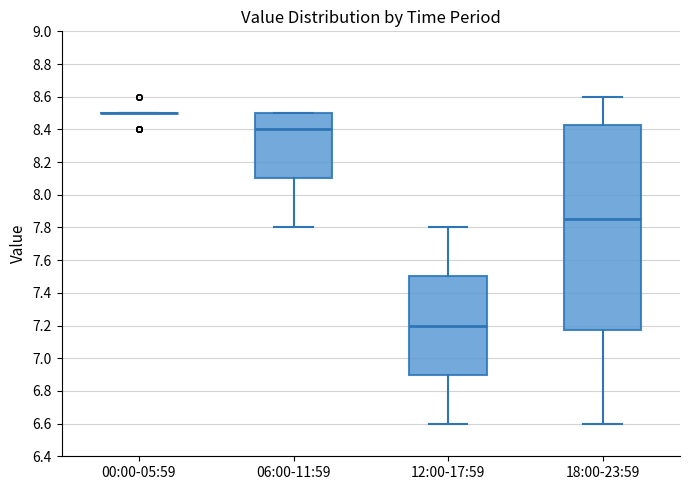

Reading left to right, read every box against the y-axis: the position of its median line, the range the box covers, and the ends of its whiskers. The values are not printed on the chart, so give them approximately, as read against the axis.

00:00-05:59: box collapsed to a line at 8.50, whiskers 8.50 to 8.50
06:00-11:59: median 8.40, box 8.10 to 8.50, whiskers 7.80 to 8.50
12:00-17:59: median 7.20, box 6.90 to 7.50, whiskers 6.60 to 7.80
18:00-23:59: median 7.86, box 7.18 to 8.42, whiskers 6.60 to 8.60